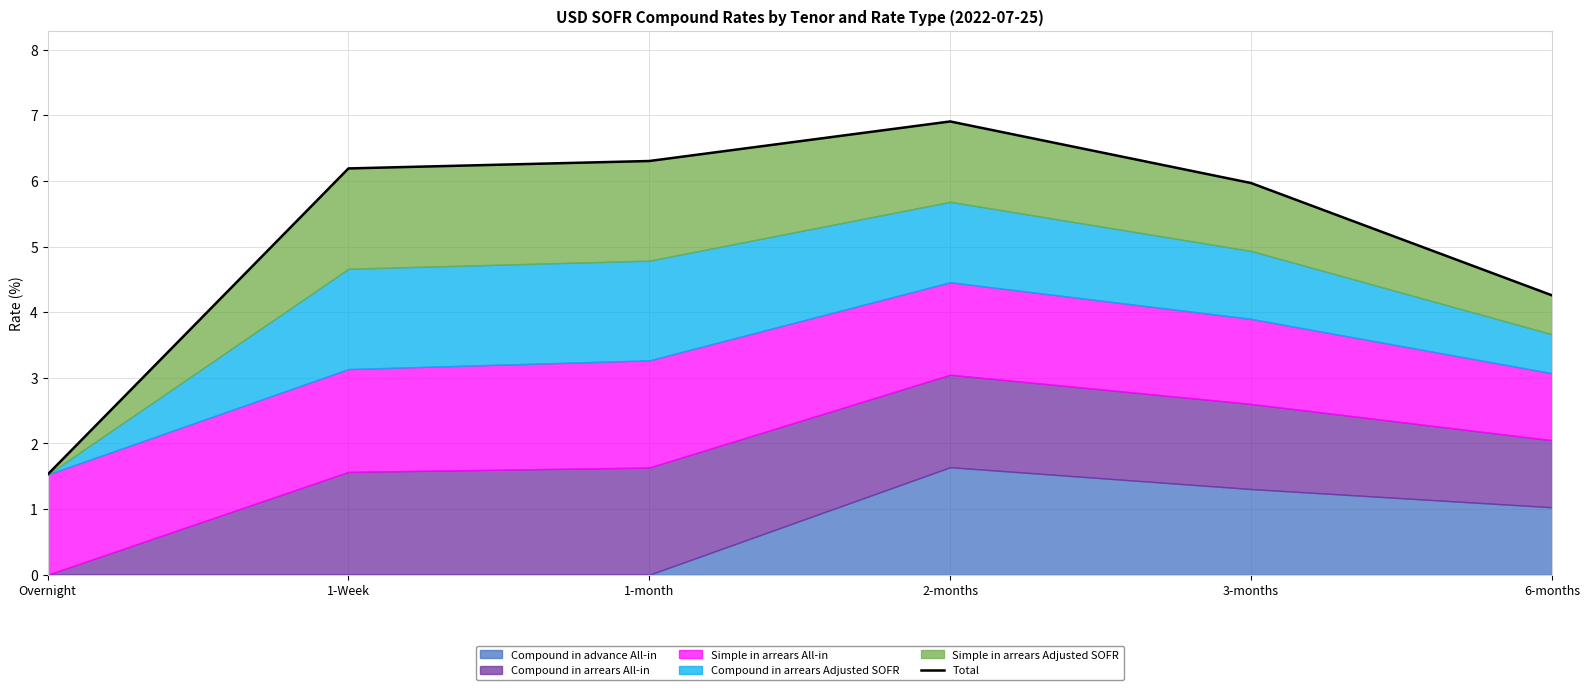

What is the ratio of the value at 6-months to the value at 1-Week?

0.7